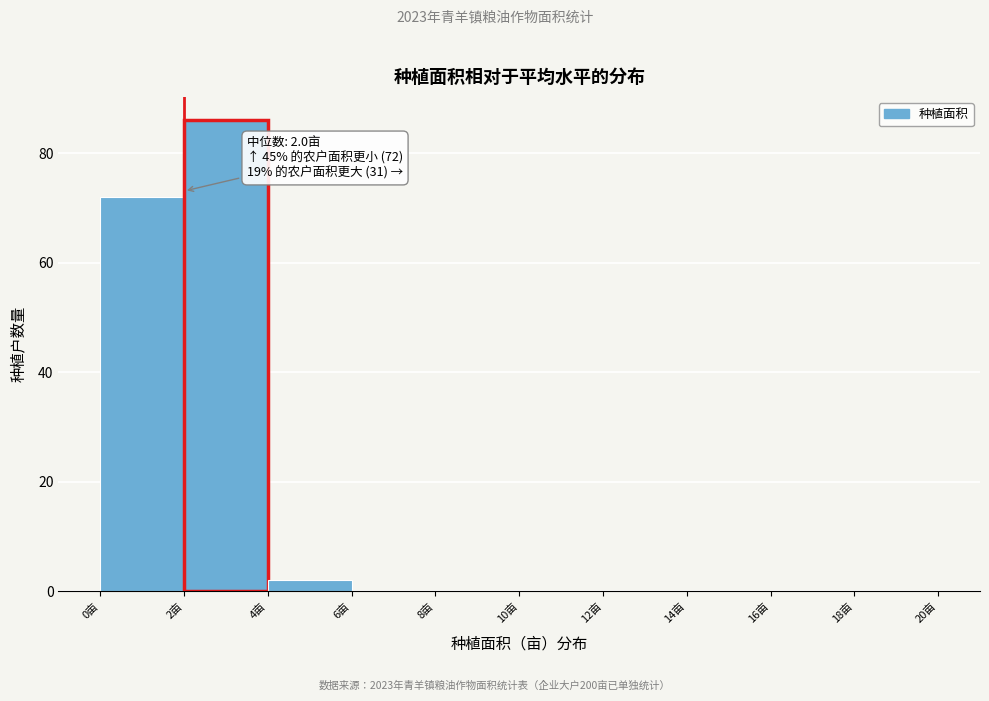

Which range on the x-axis has the tallest bar?

2 to 4